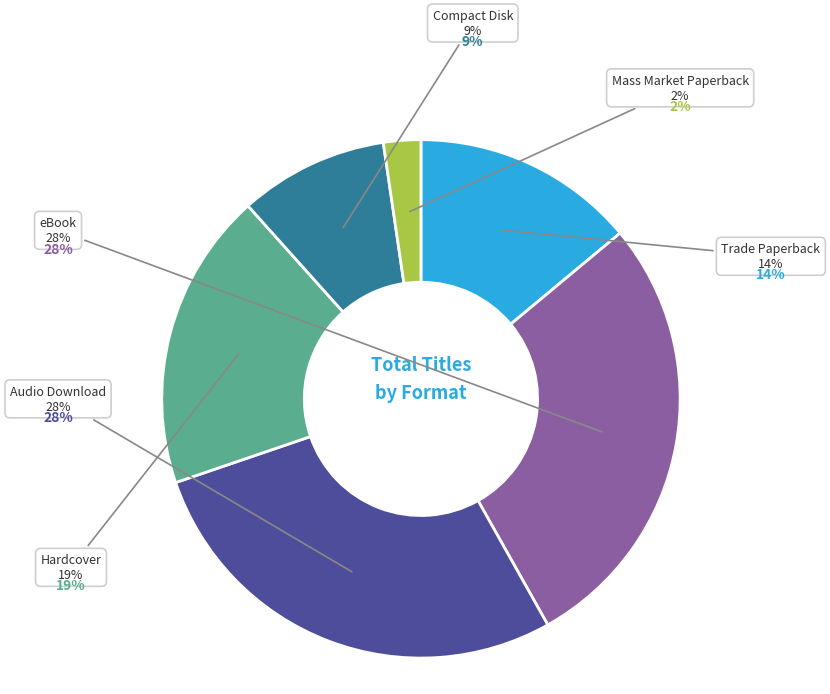

To the nearest percent, what is the average slice percentage?

17%